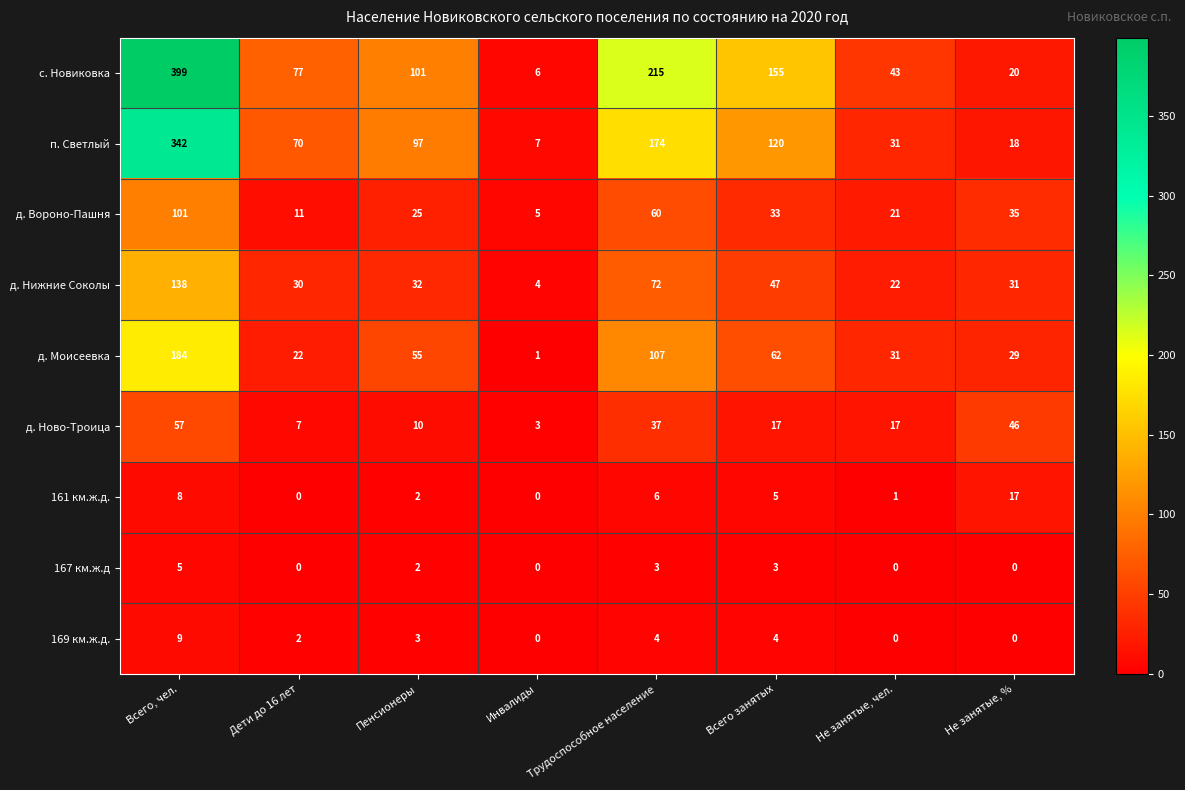

The 167 км.ж.д series shows 2 at Пенсионеры. True or false?

True